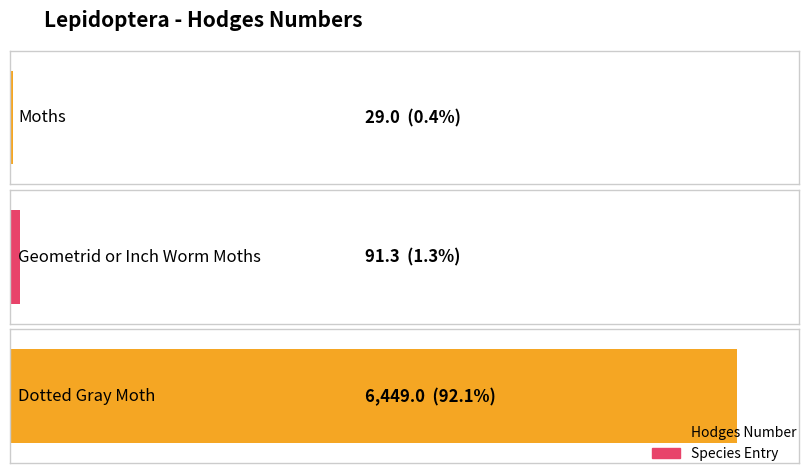

Which category has the highest value across all series?

Dotted Gray Moth